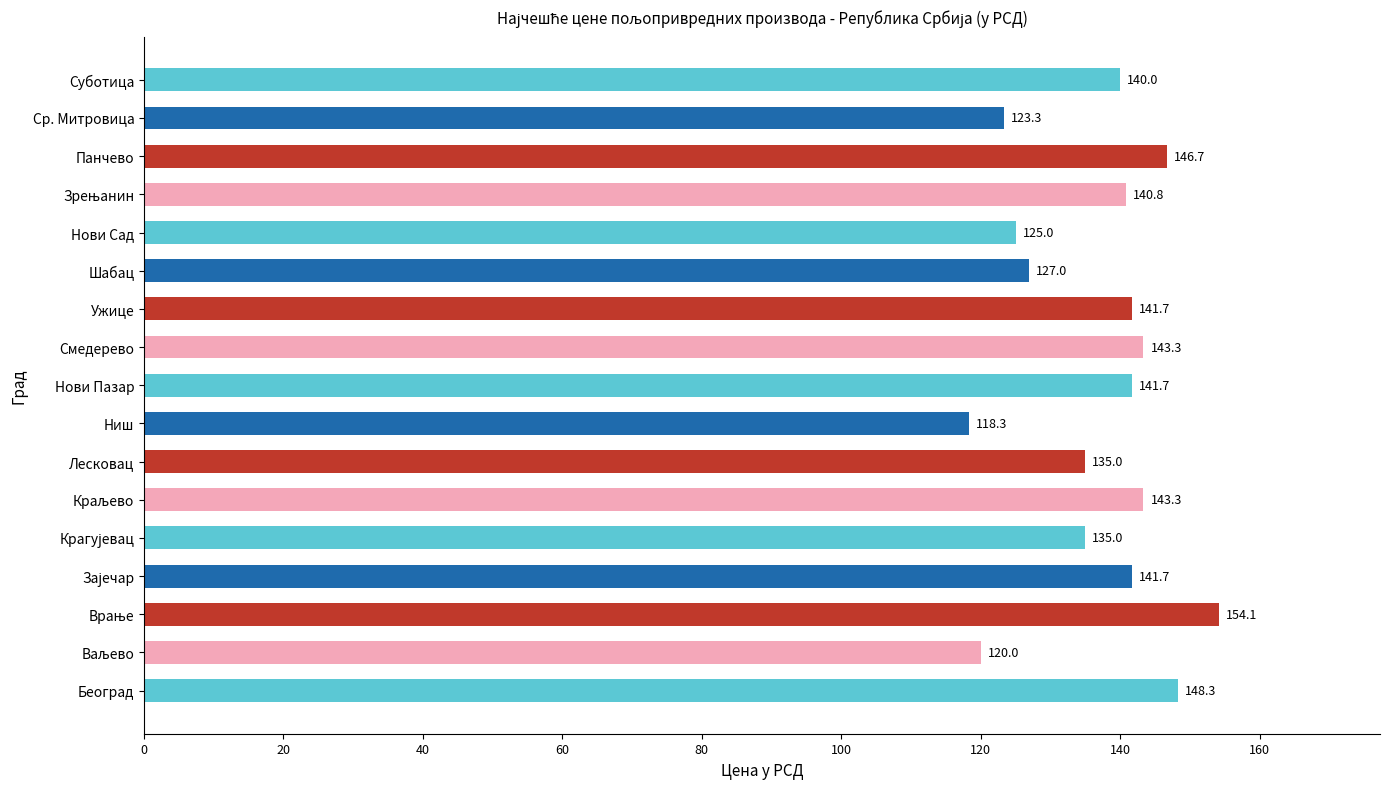

What is the smallest value displayed?

118.3